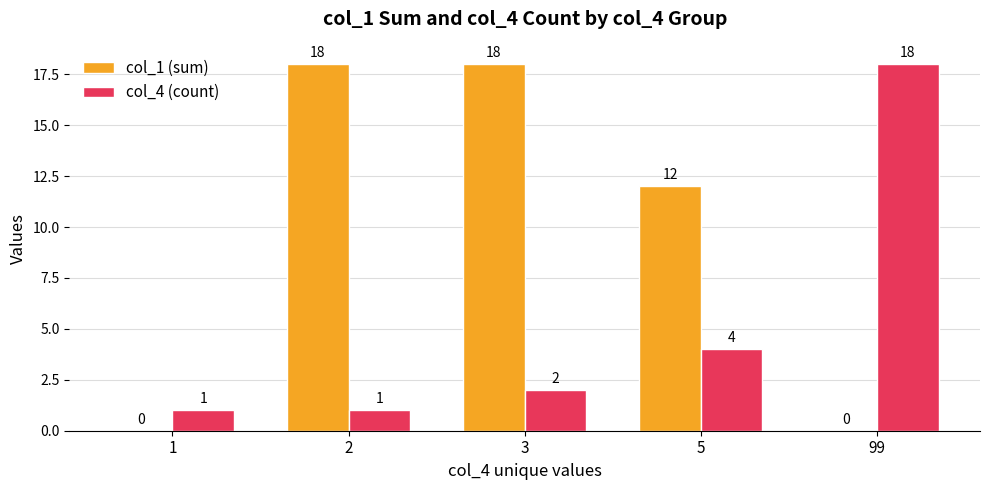

What are all the series names shown in the legend?

col_1 (sum), col_4 (count)